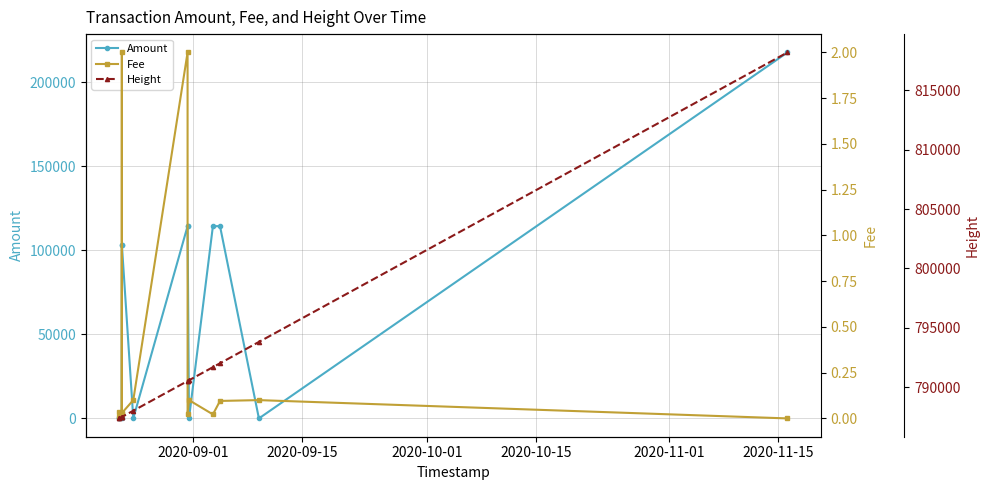

What is the maximum value for Amount?

217706.7